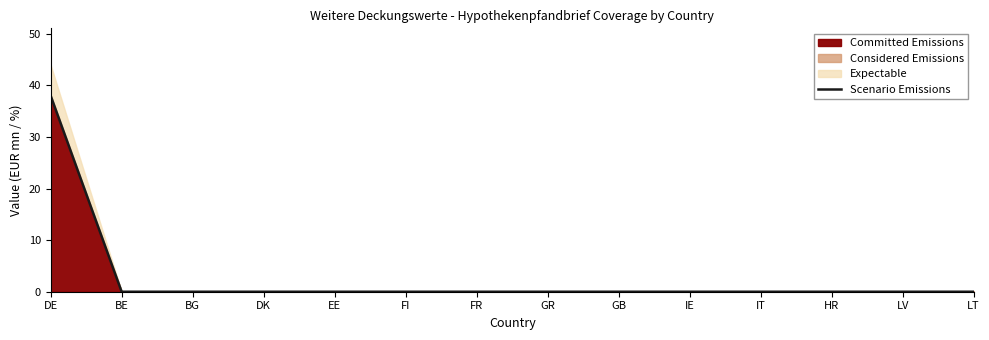

Does the chart display data point markers on the line(s)?

No